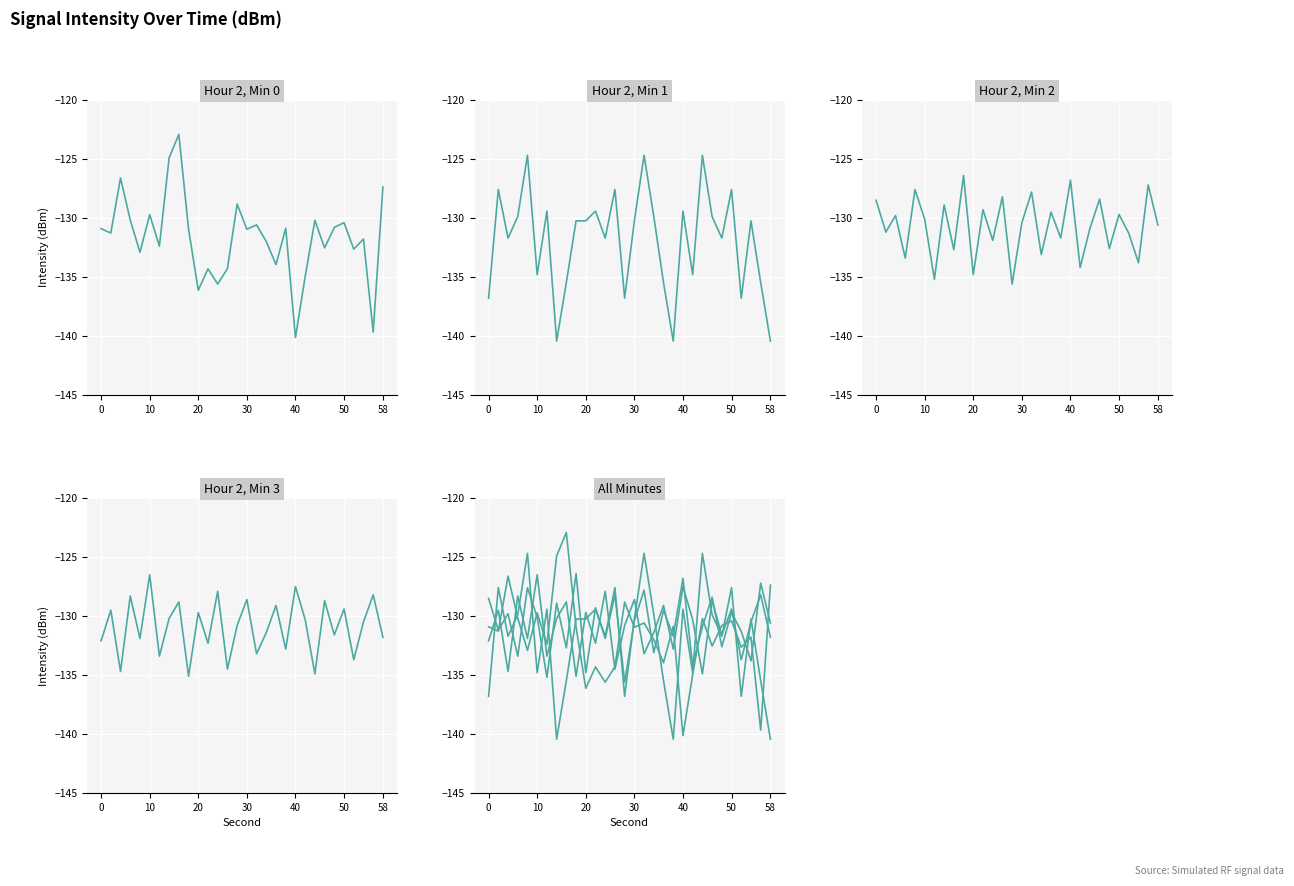

Rank the series at 50 from lowest to highest value.

Hour 2, Min 0, Hour 2, Min 2, Hour 2, Min 3, Hour 2, Min 1